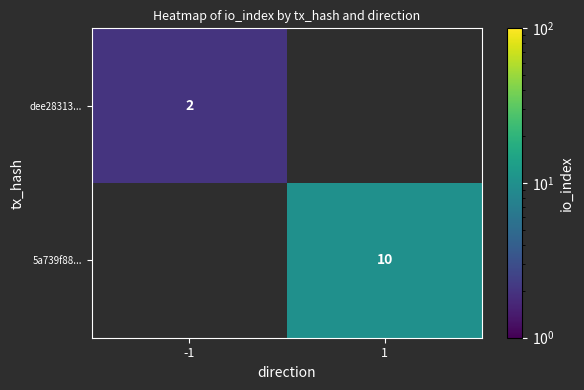

The dee28313... series shows 2 at -1. True or false?

True